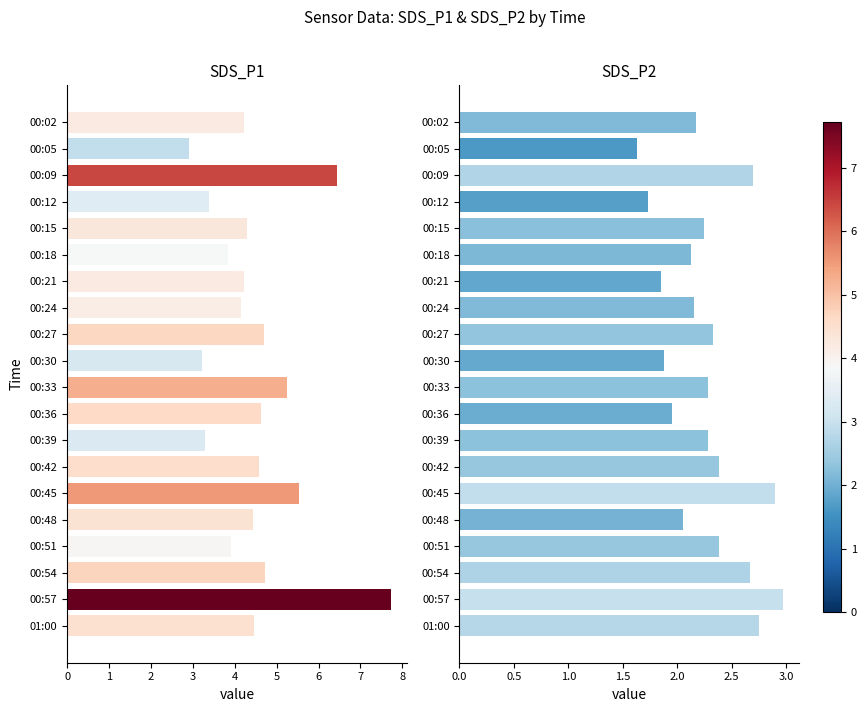

Rank the series by their maximum value, from highest to lowest.

SDS_P1, SDS_P2